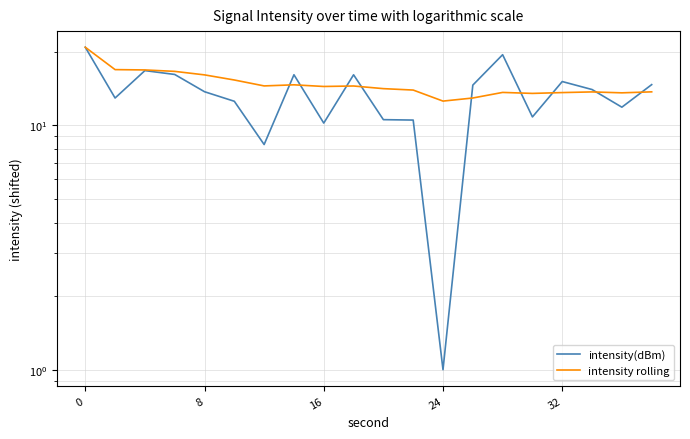

The value of intensity rolling at 0 is 6.4. True or false?

False